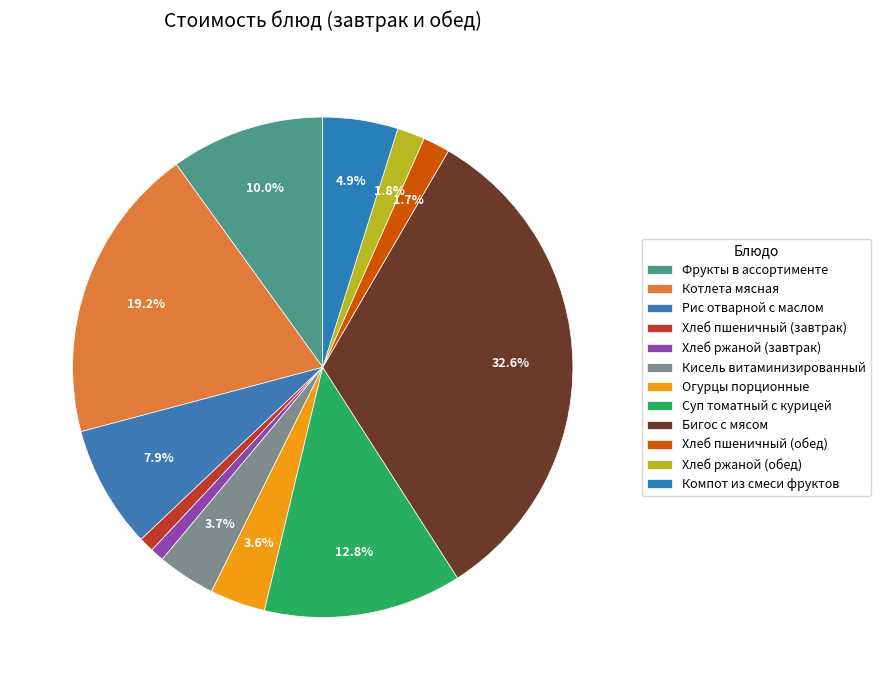

How many segments does this pie chart have?

12